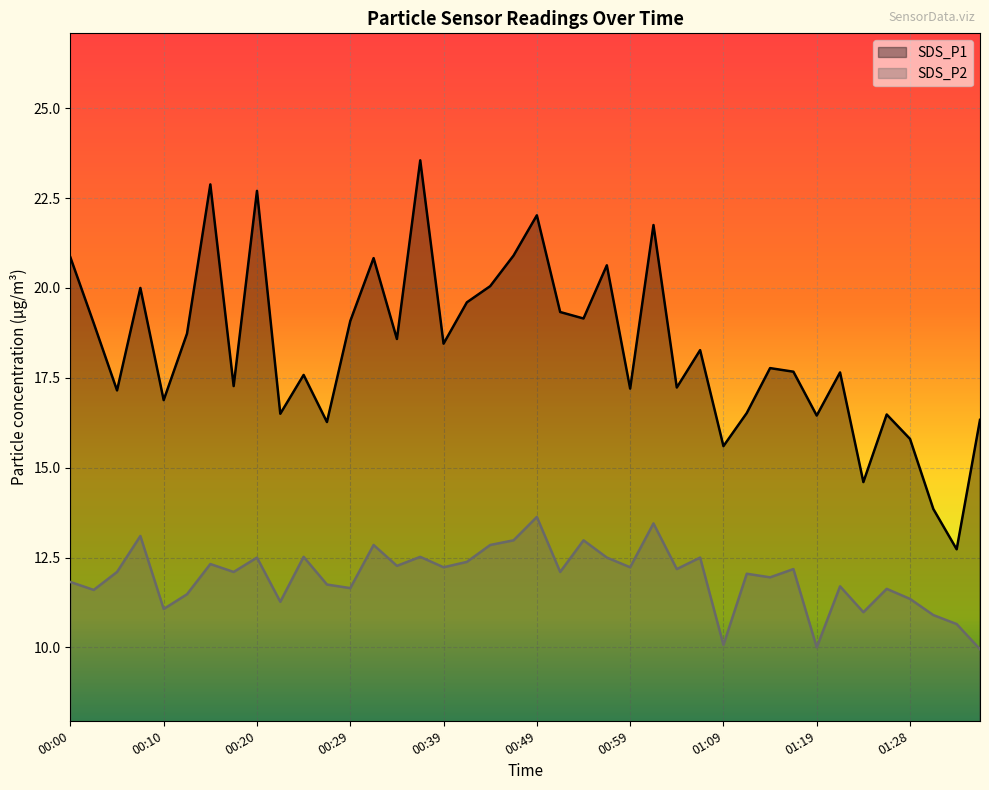

Is it true that SDS_P1 equals 17.6 at 00:25?

True